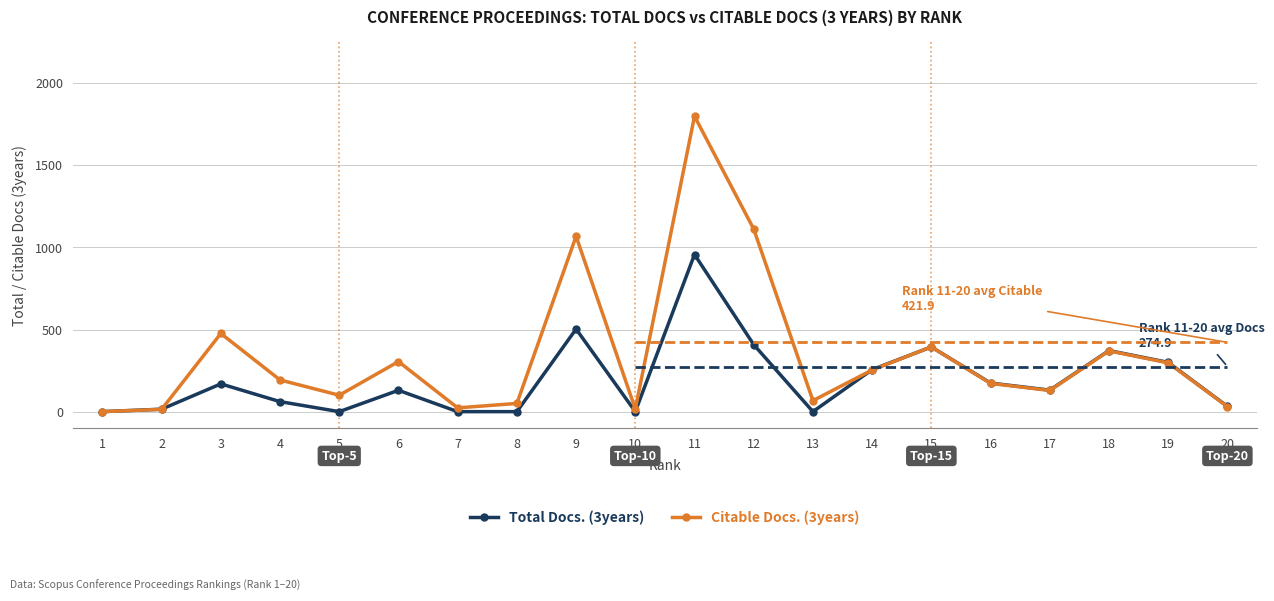

What are all the series names shown in the legend?

Total Docs. (3years), Citable Docs. (3years)